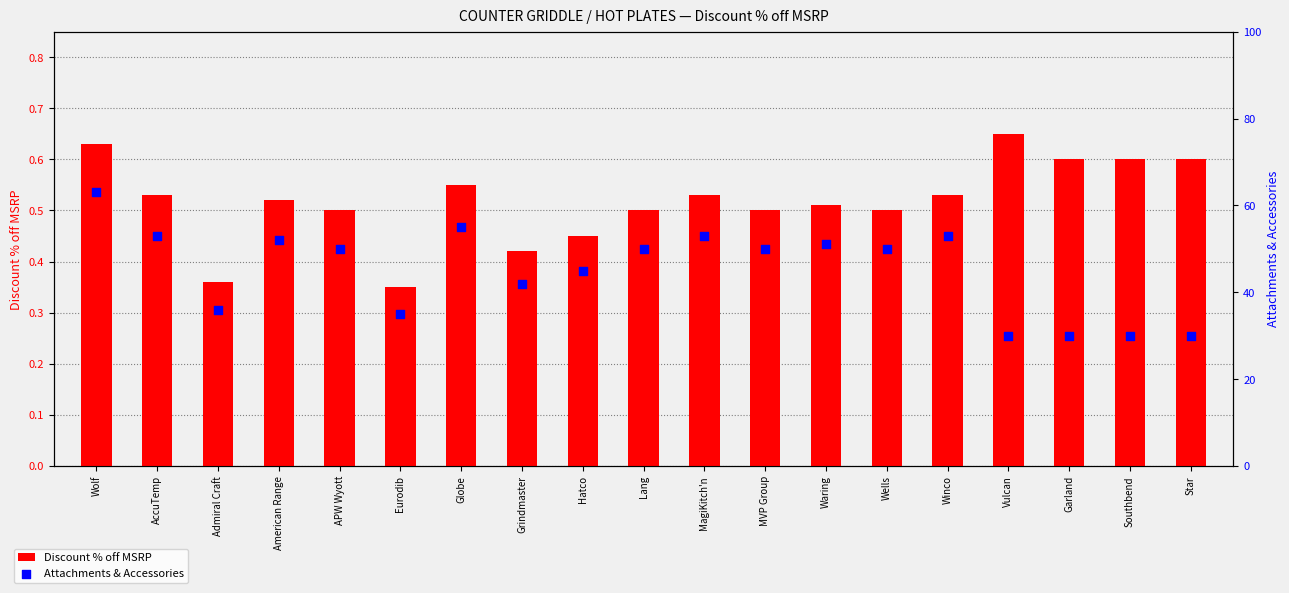

Which series has the largest total across all categories?

Discount % off MSRP